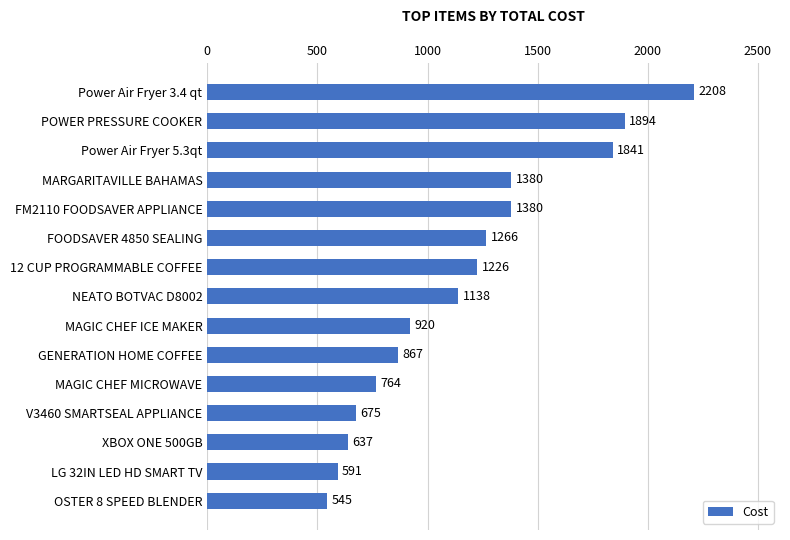

What is the minimum value shown in the chart?

545.2